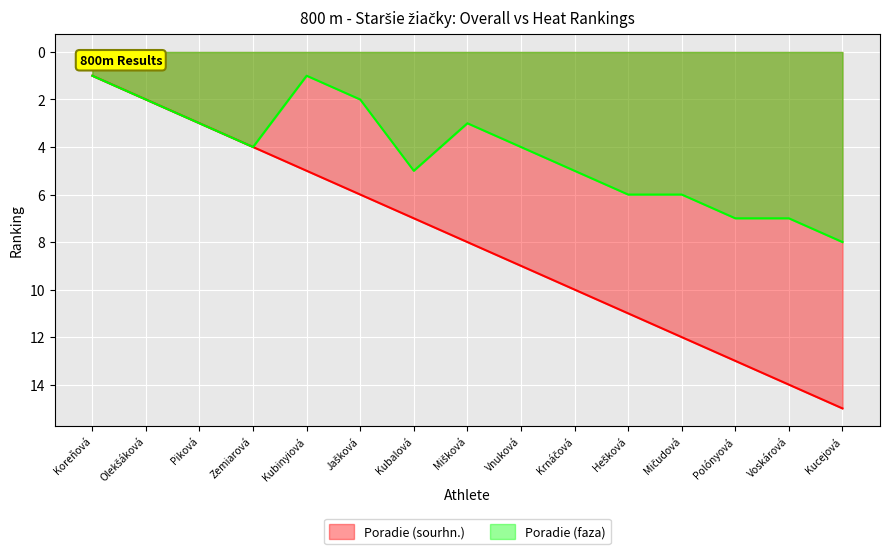

Reading left to right, extract all data points from this chart.

Poradie (sourhn.): 1	2	3	4	5	6	7	8	9	10	11	12	13	14	15
Poradie (faza): 1	2	3	4	1	2	5	3	4	5	6	6	7	7	8